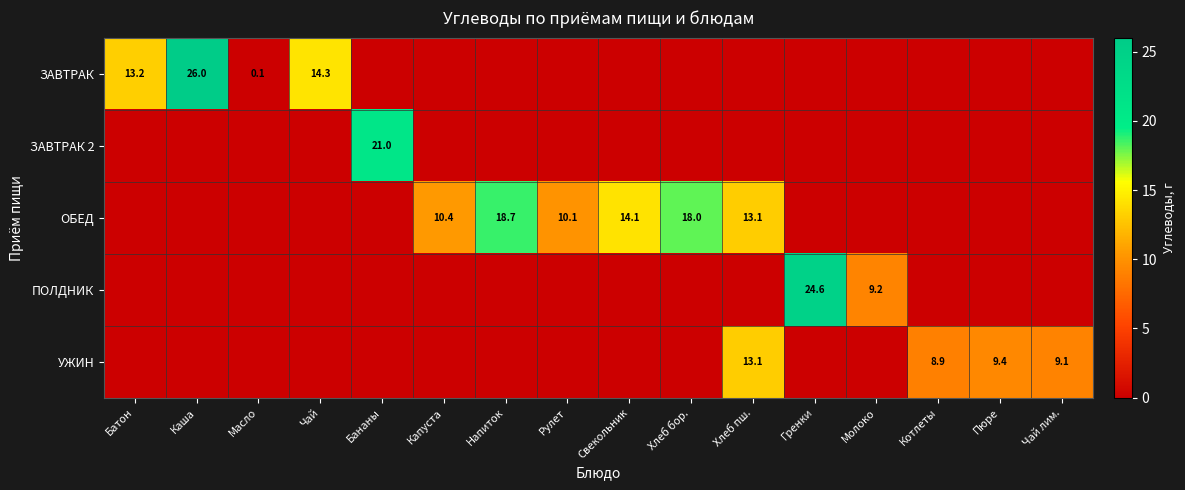

Is the value of ЗАВТРАК at Батон greater than the value of ОБЕД at Свекольник?

No